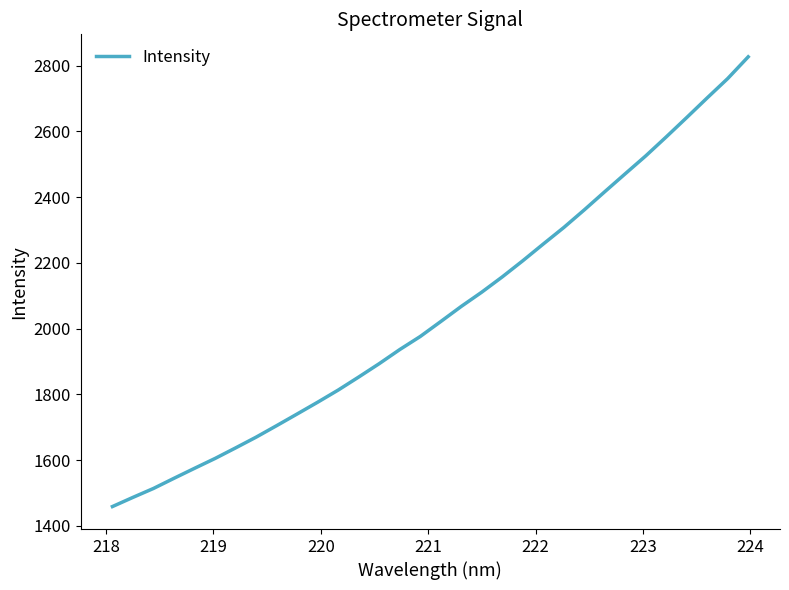

What is the smallest value displayed?

1458.9